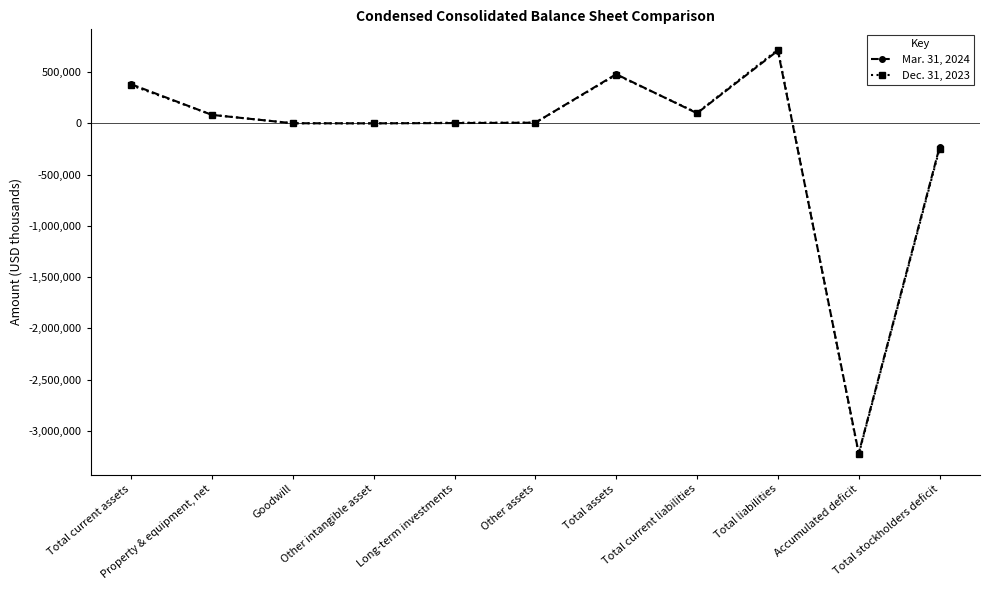

Where do Mar. 31, 2024 and Dec. 31, 2023 first cross each other?

Total current assets and Property & equipment, net